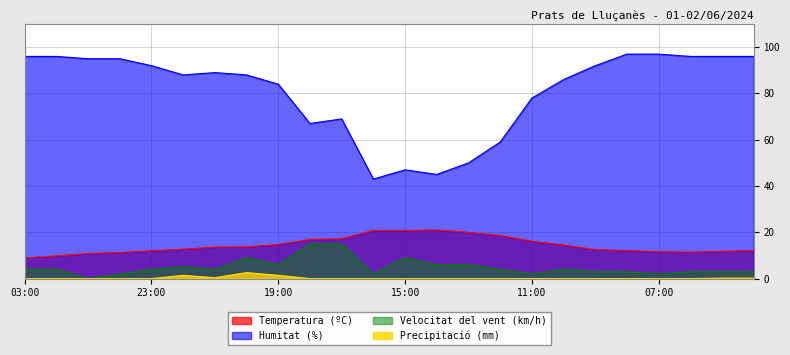

The value of Precipitació (mm) at 00:00 is 1.2. True or false?

False